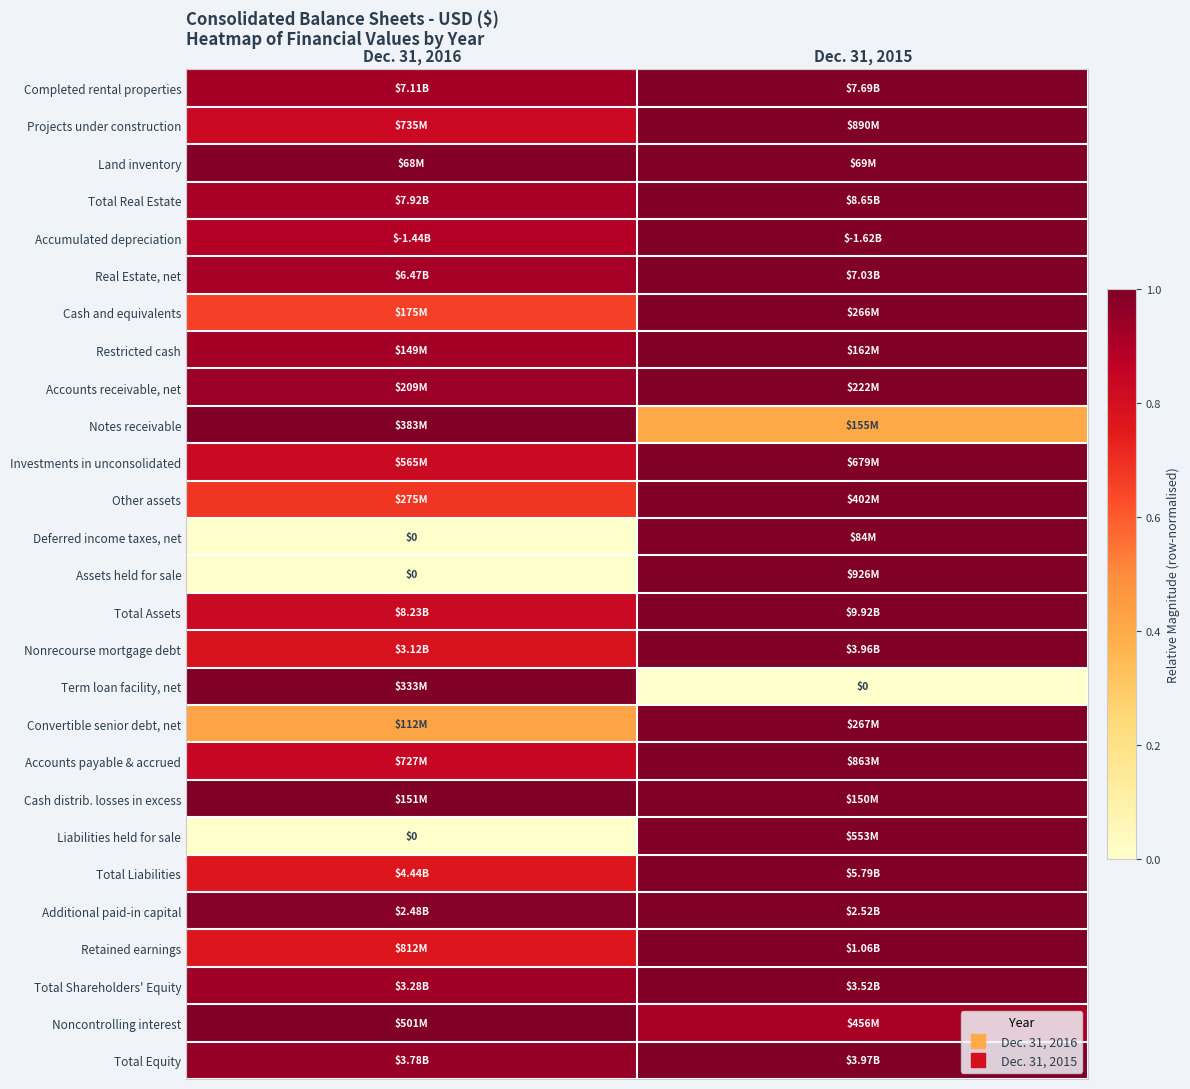

What is the maximum value shown in the chart?

1.0